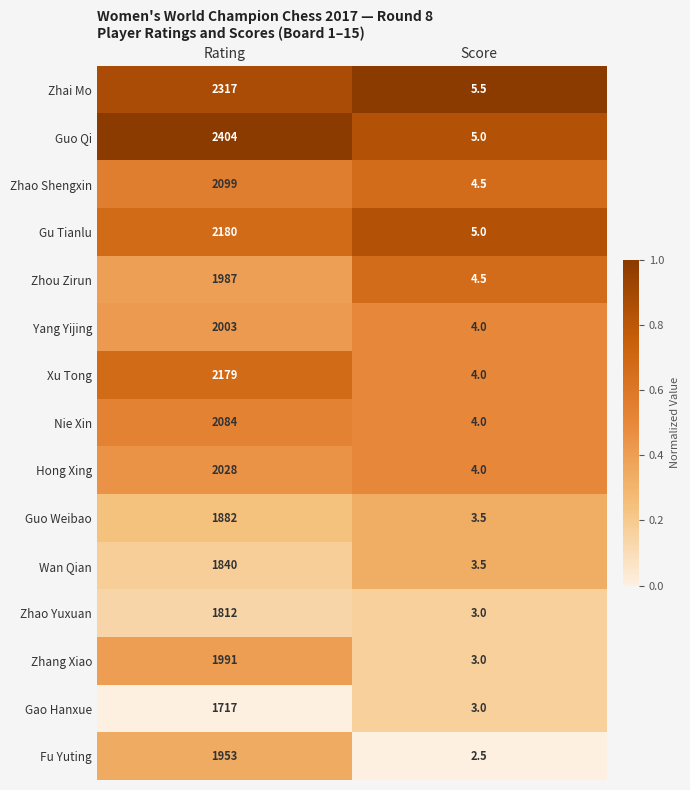

Is it true that Wan Qian equals 1840.0 at Rating?

True